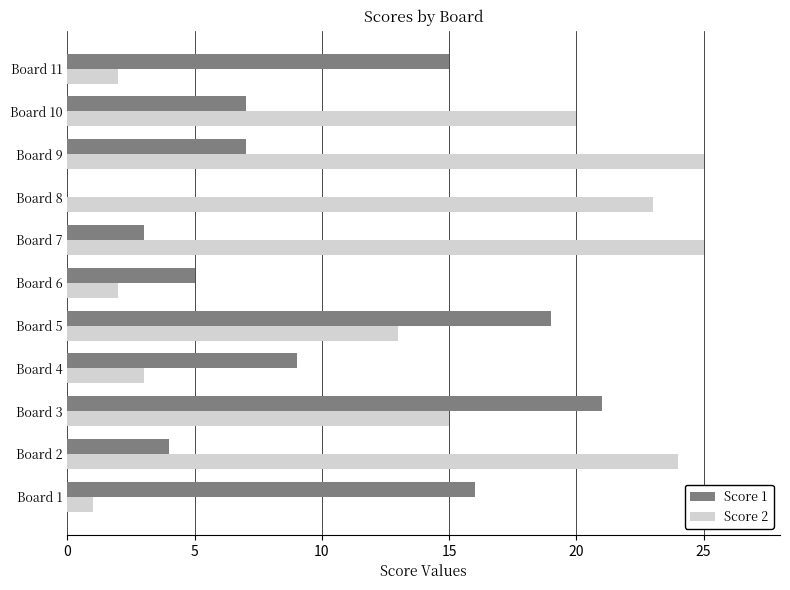

Which series changed the most between Board 3 and Board 10?

Score 1